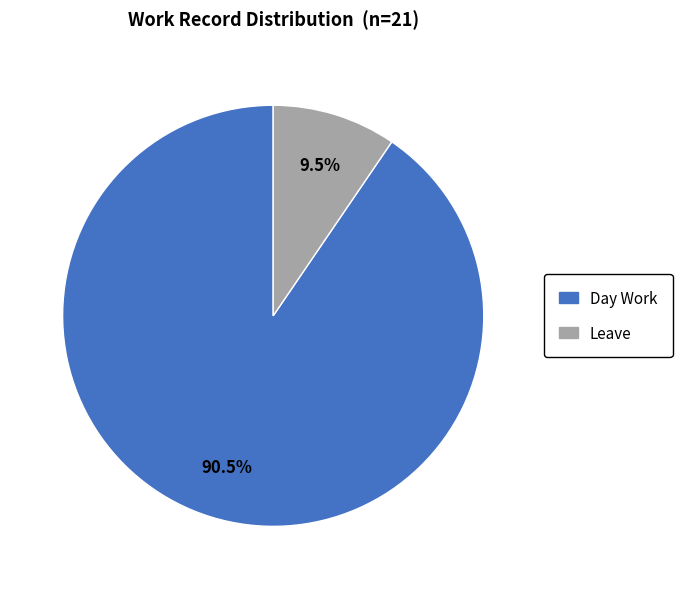

Is there any slice that represents more than half of the pie?

Yes